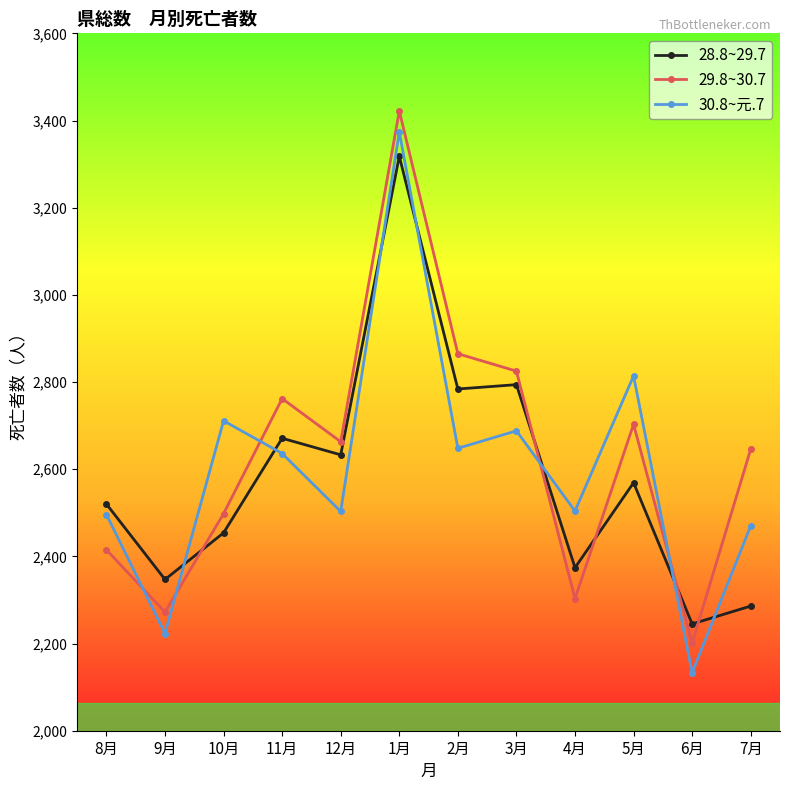

At which label is 29.8~30.7 closest to 2811?

3月